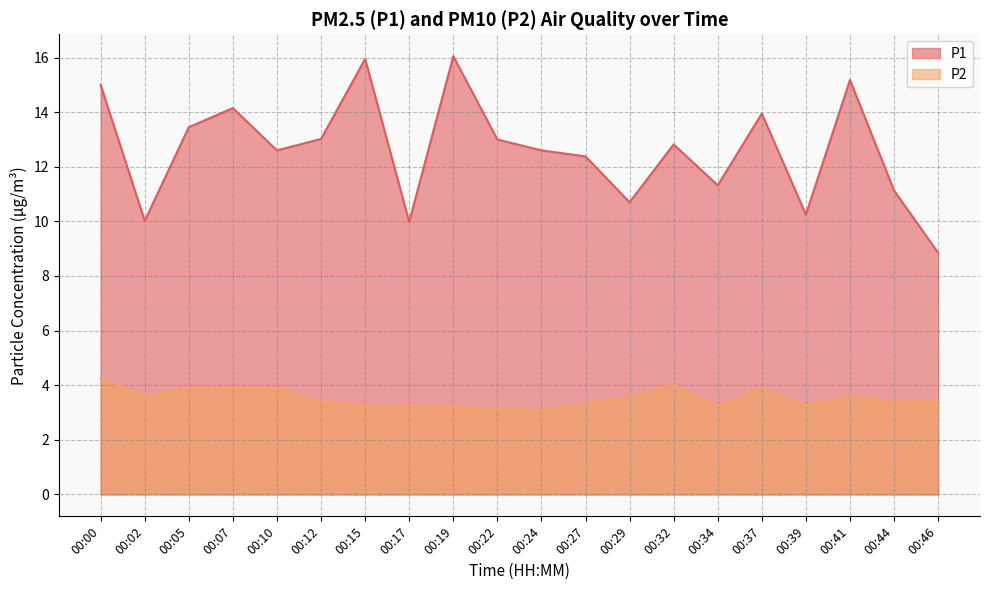

What is the maximum value for P1?

16.1